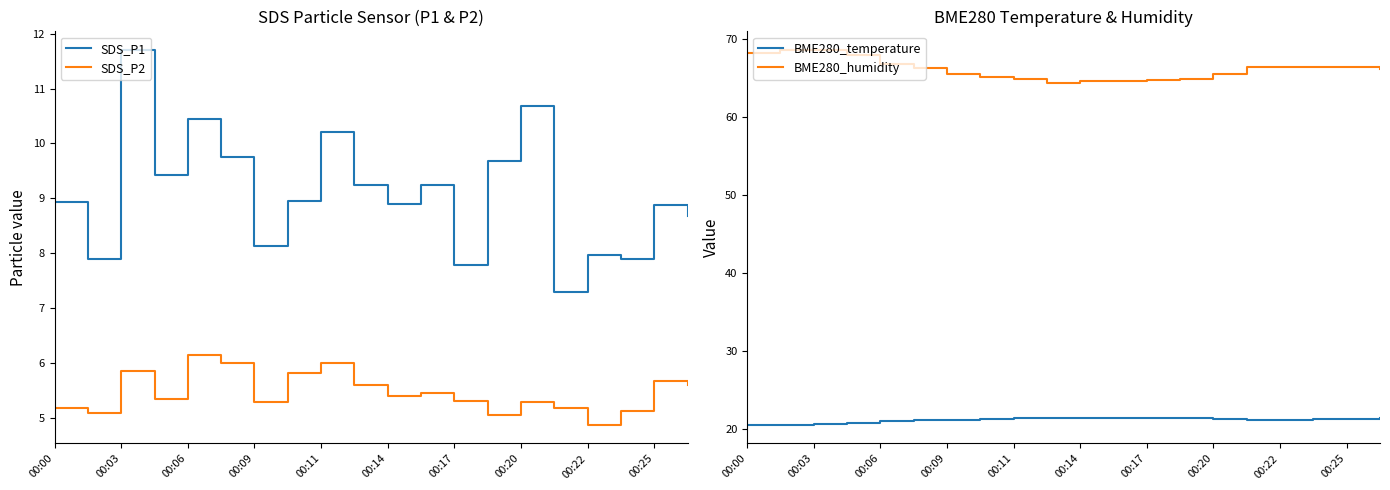

What is the approximate value of SDS_P1 at 00:00?

8.9